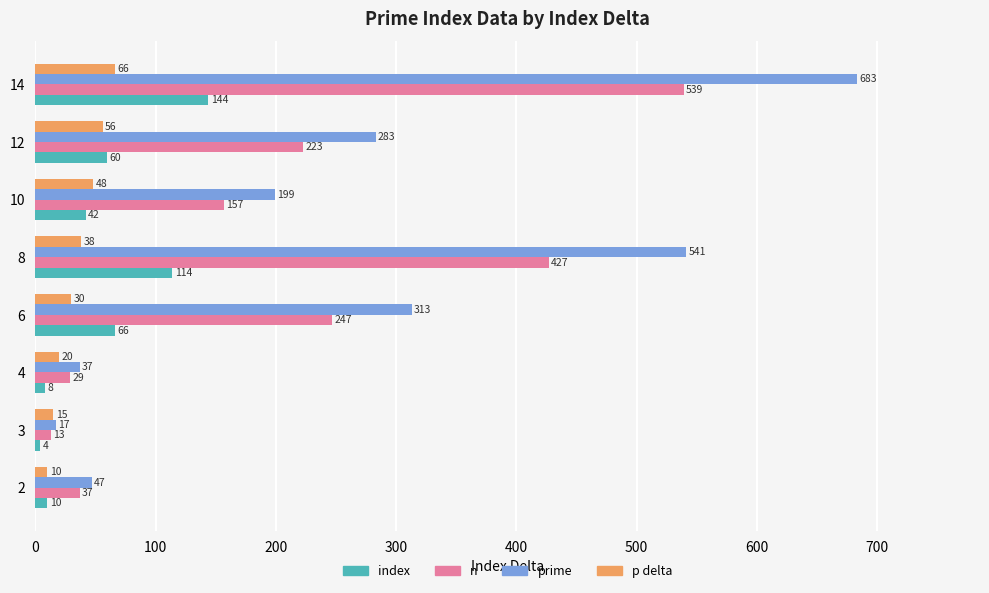

Which label corresponds to the largest value in the chart?

14